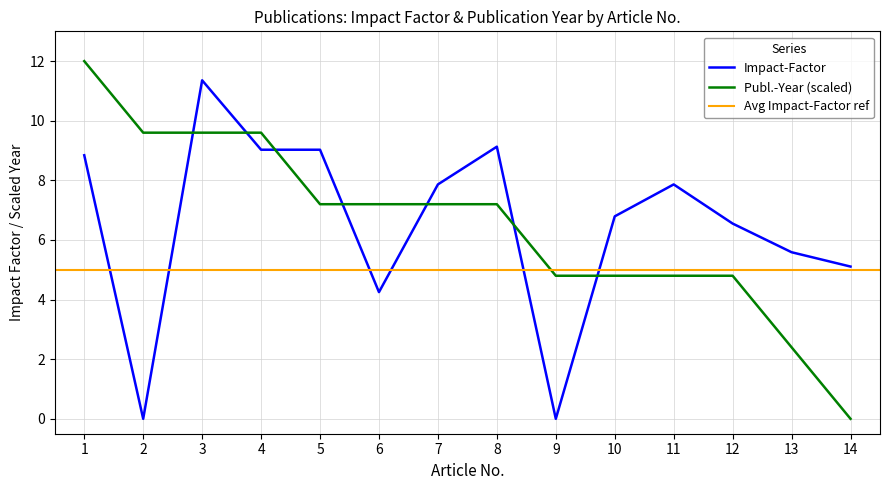

Does the chart have visible grid lines?

Yes